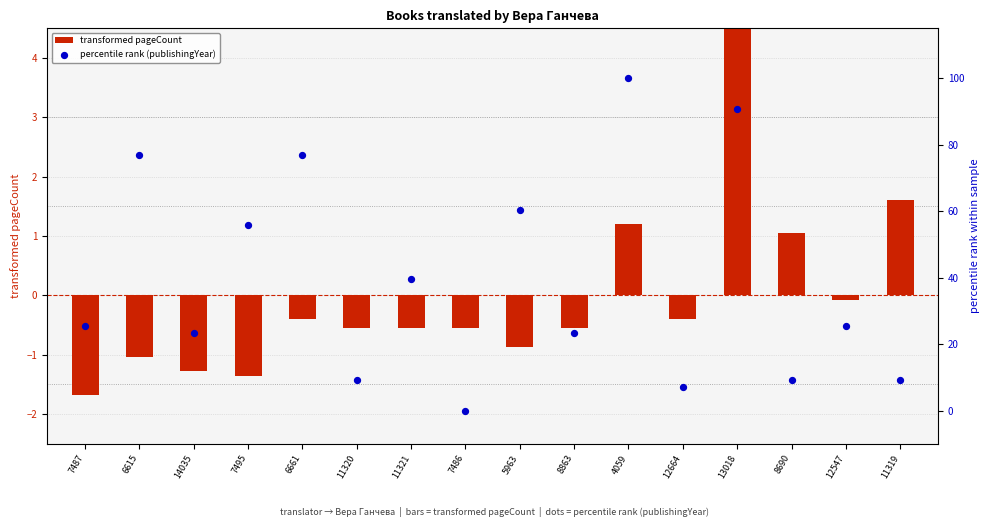

Which series has the largest total across all categories?

percentile rank (publishingYear)